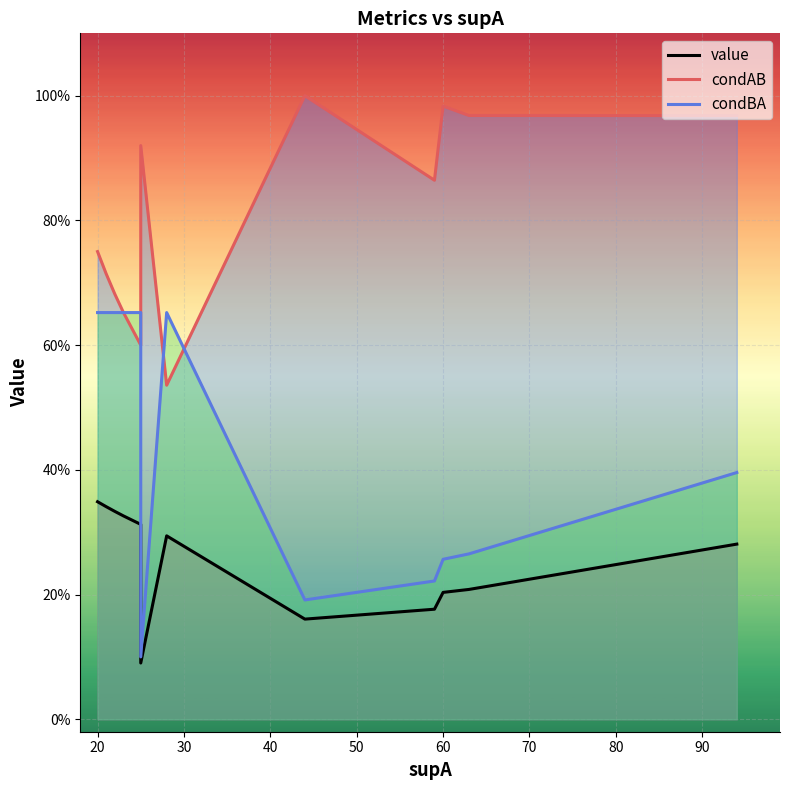

True or false: value has a value of 0.5 at 70.

False